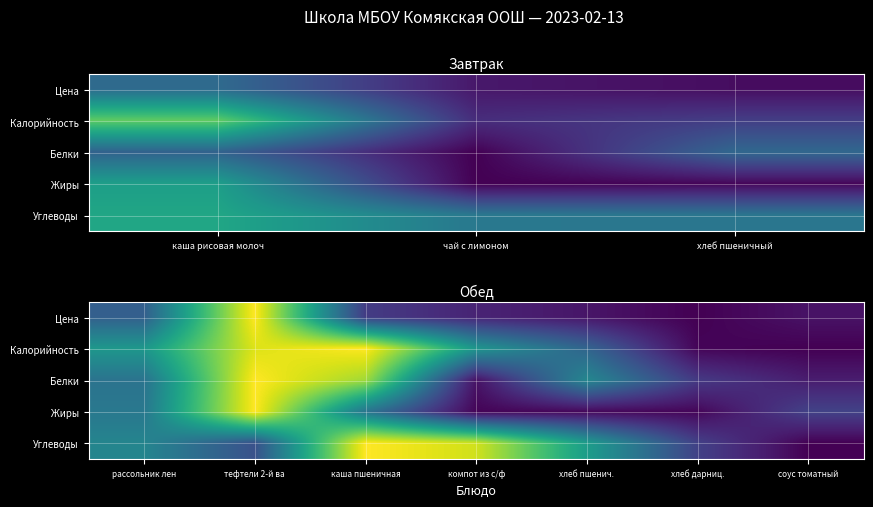

How many series are shown in this chart?

5